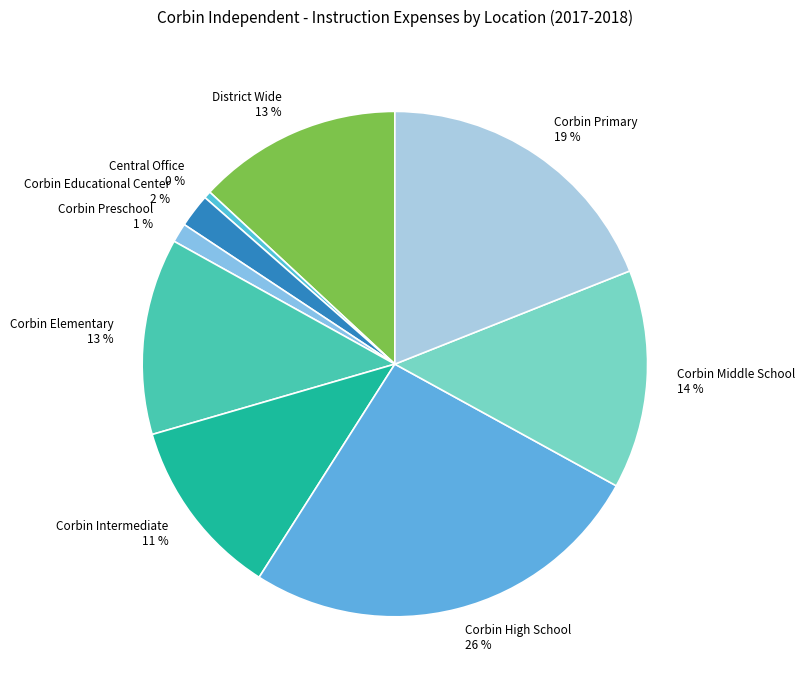

Is there any slice that represents more than half of the pie?

No